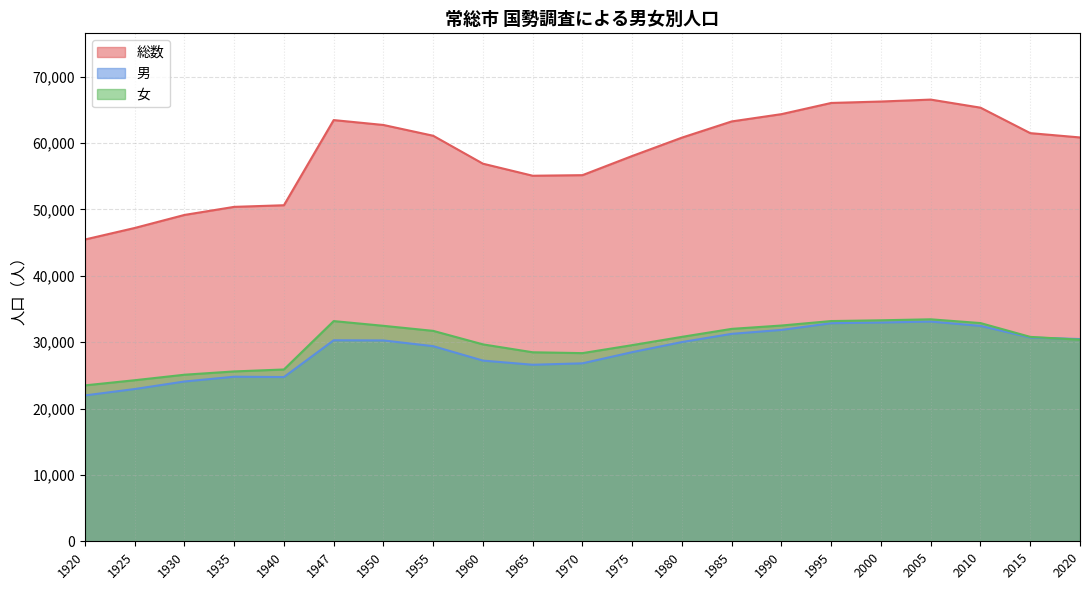

Which category has the highest value across all series?

2005